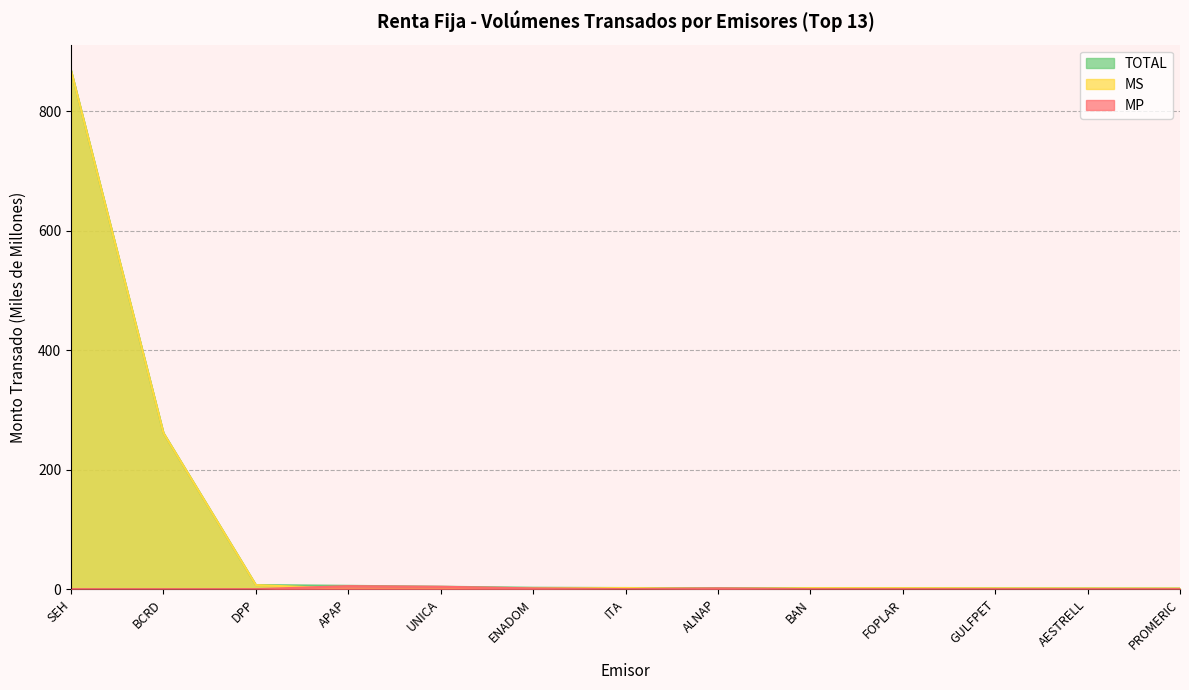

What is the difference between the TOTAL values at UNICA and BCRD?

257.2